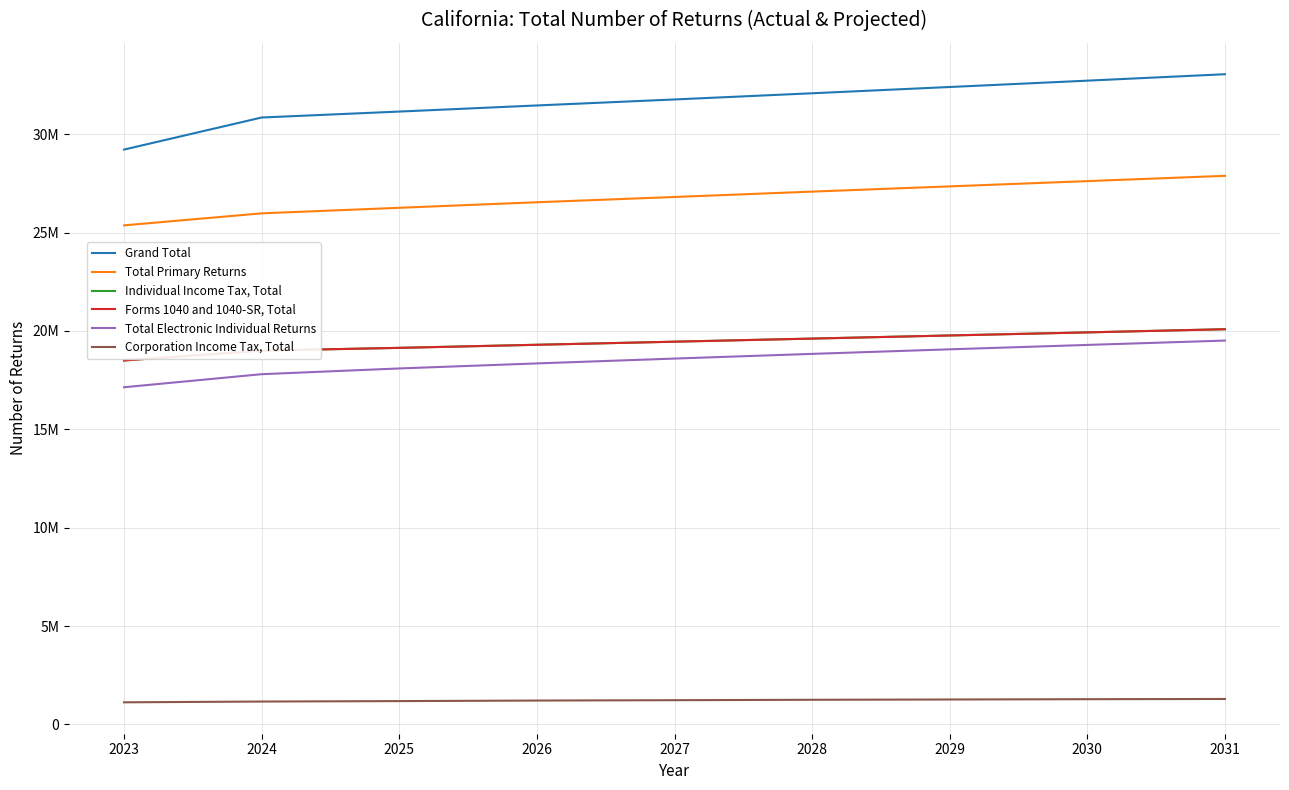

Does the chart have visible grid lines?

Yes